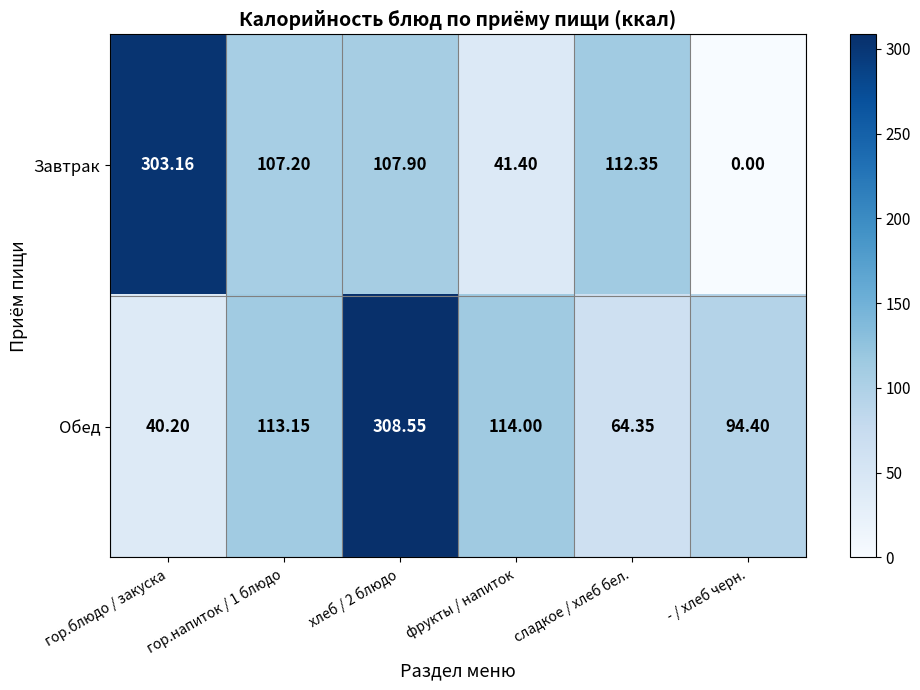

Which series has the largest total across all categories?

Обед